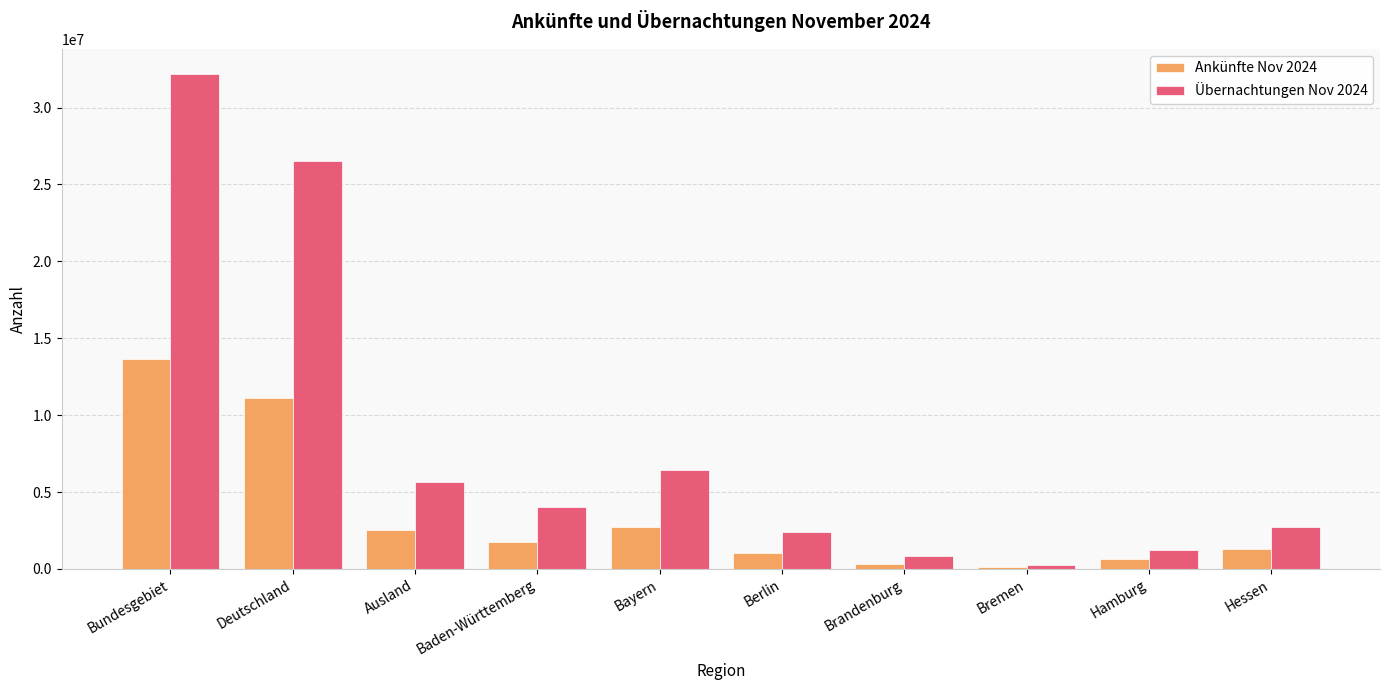

What is the sum of all Ankünfte Nov 2024 values?

35166392